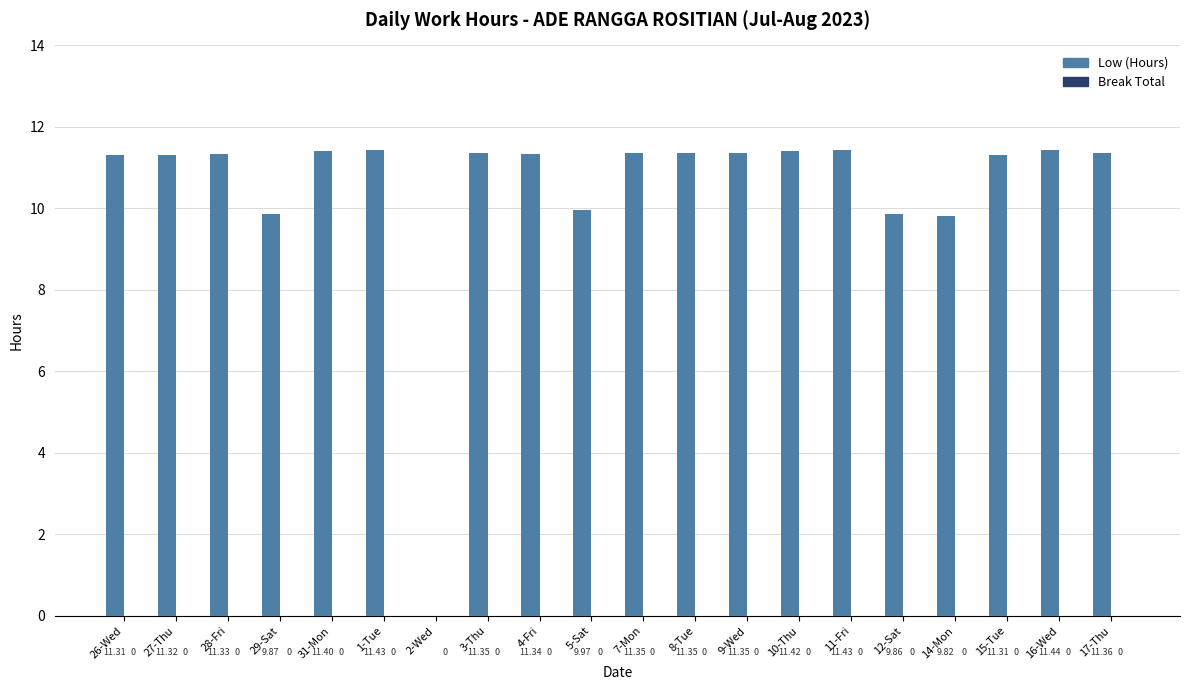

Which has a higher value, 17-Thu or 8-Tue?

17-Thu